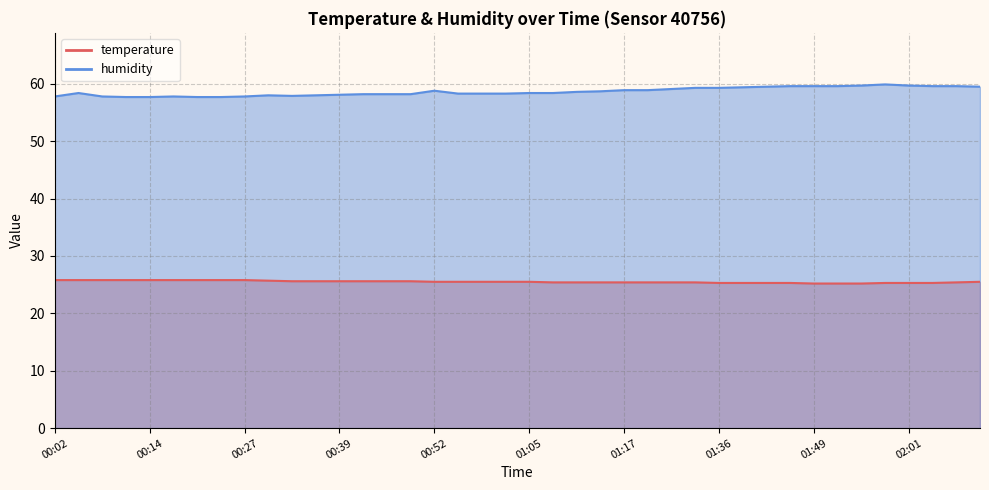

At which category does the chart reach its peak across all series?

01:58